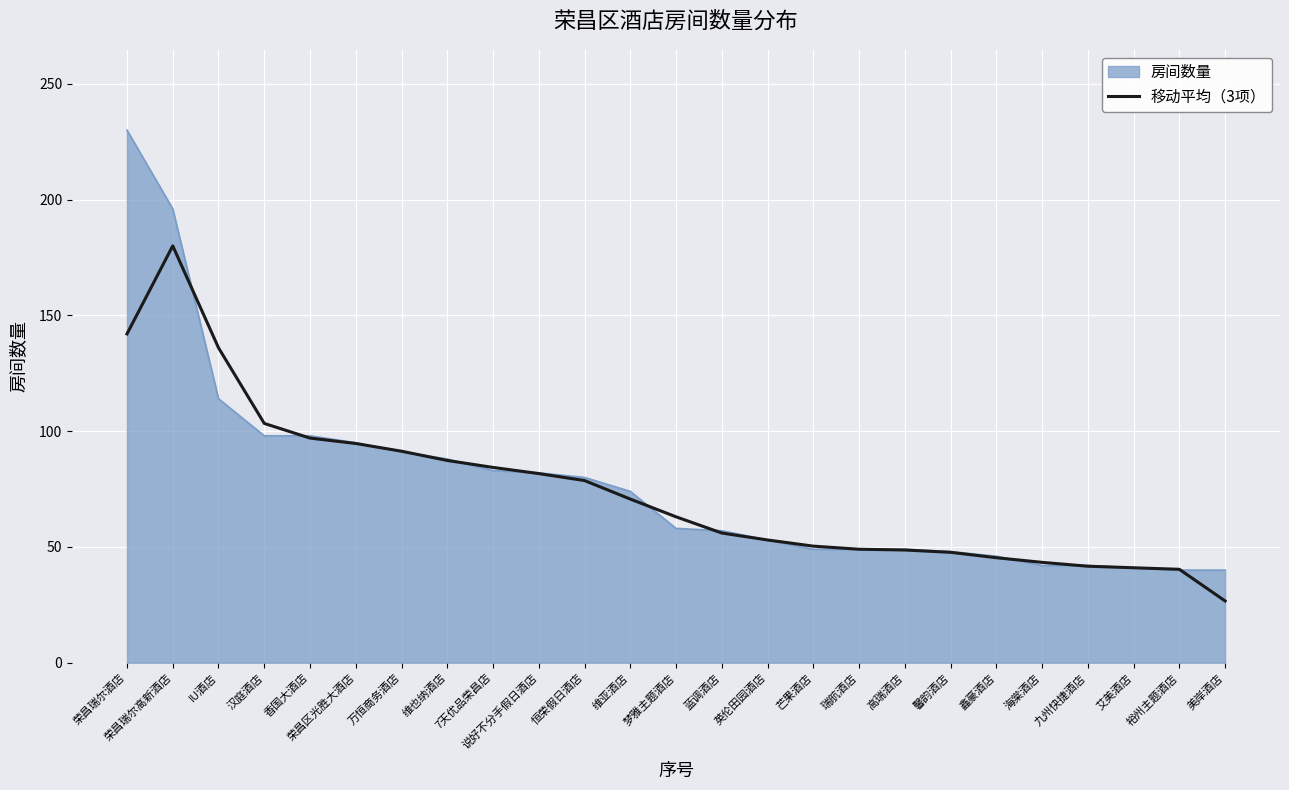

List the series in order of their peak value, highest first.

房间数量, 移动平均（3项）